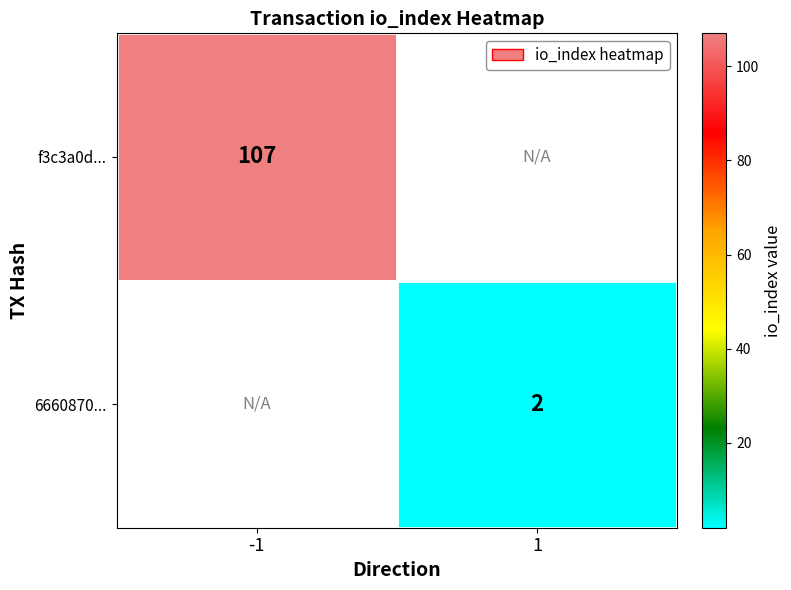

Is it true that f3c3a0d... equals 107 at -1?

True